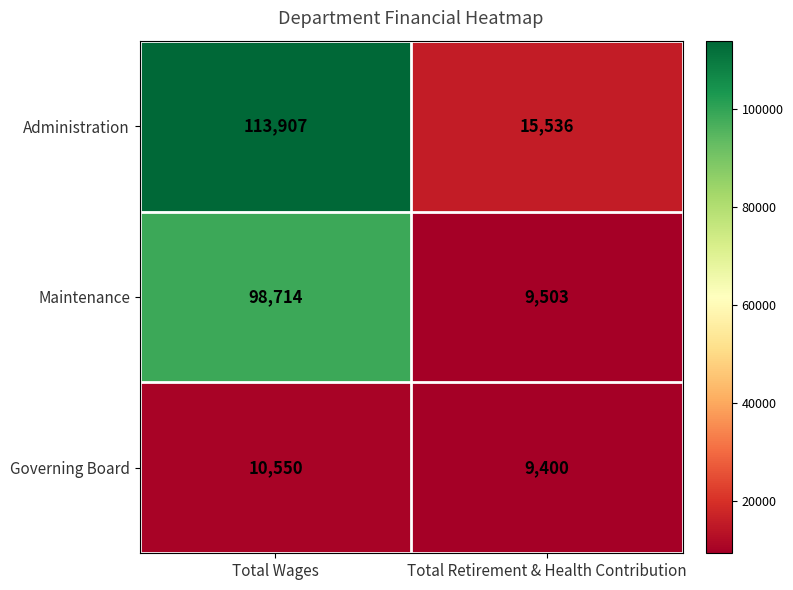

Reading right to left, extract all data points from this chart.

Administration: 15536	113907
Maintenance: 9503	98714
Governing Board: 9400	10550